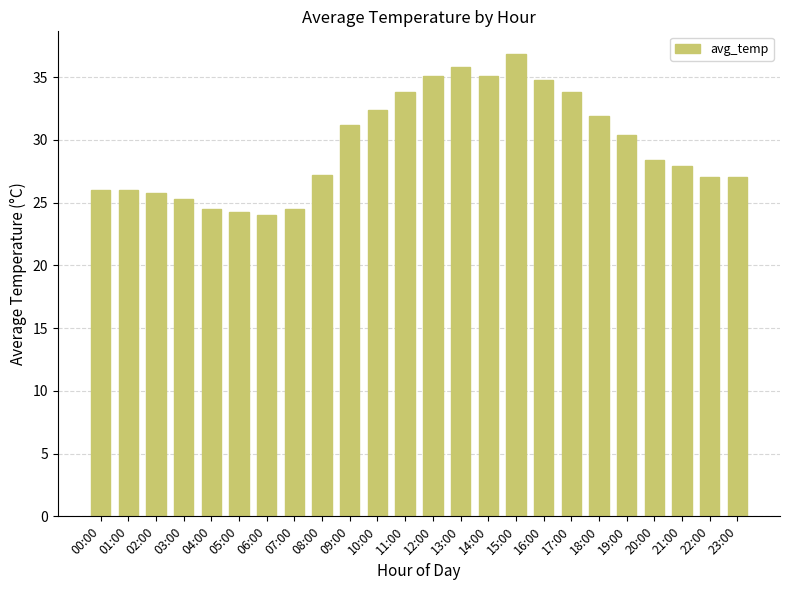

Which has a higher value, 06:00 or 17:00?

17:00